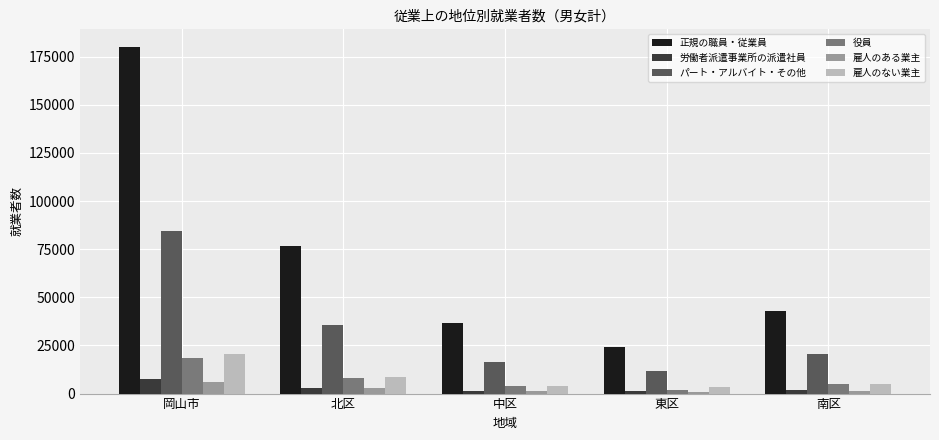

What are all the series names shown in the legend?

正規の職員・従業員, 労働者派遣事業所の派遣社員, パート・アルバイト・その他, 役員, 雇人のある業主, 雇人のない業主